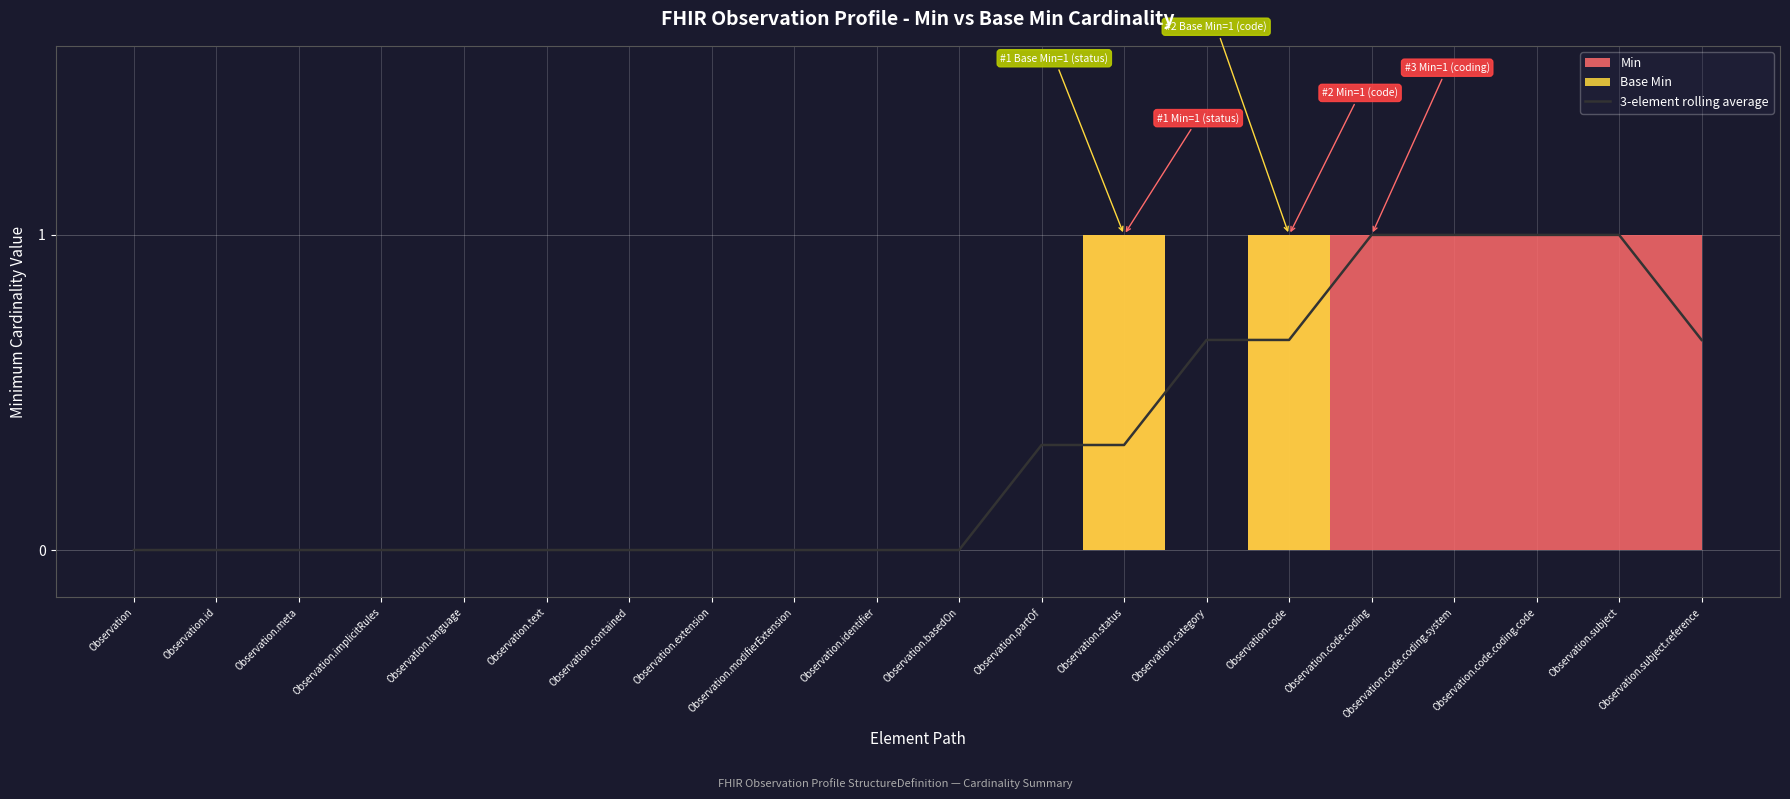

What is the sum of all values?

6.7